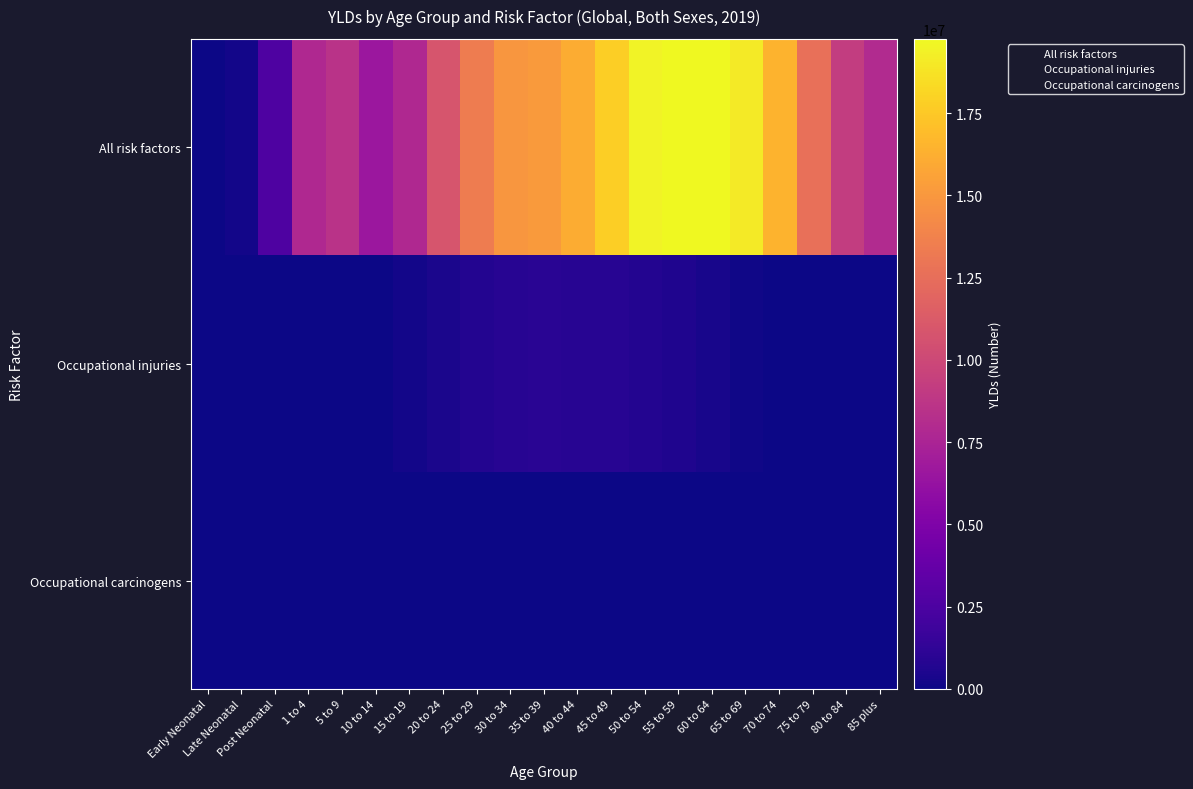

Reading left to right, list all the values displayed in this chart.

All risk factors: Early Neonatal=35979.8	Late Neonatal=226583.1	Post Neonatal=2587730.0	1 to 4=7864333.0	5 to 9=8531729.5	10 to 14=6629142.2	15 to 19=7831669.7	20 to 24=10809824.8	25 to 29=13425747.2	30 to 34=14973986.8	35 to 39=15177158.5	40 to 44=16118265.0	45 to 49=17811794.9	50 to 54=19478267.3	55 to 59=19696849.7	60 to 64=19760449.6	65 to 69=19116563.6	70 to 74=16478373.2	75 to 79=12594335.5	80 to 84=9211797.8	85 plus=7957598.1
Occupational injuries: Early Neonatal=0.0	Late Neonatal=0.0	Post Neonatal=0.0	1 to 4=0.0	5 to 9=0.0	10 to 14=0.0	15 to 19=226576.4	20 to 24=423030.5	25 to 29=713034.1	30 to 34=906196.8	35 to 39=934218.1	40 to 44=918875.1	45 to 49=873598.8	50 to 54=747330.1	55 to 59=559978.0	60 to 64=328166.5	65 to 69=132074.6	70 to 74=56972.3	75 to 79=18806.2	80 to 84=3974.2	85 plus=0.0
Occupational carcinogens: Early Neonatal=0.0	Late Neonatal=0.0	Post Neonatal=0.0	1 to 4=0.0	5 to 9=0.0	10 to 14=0.0	15 to 19=0.0	20 to 24=0.0	25 to 29=0.0	30 to 34=0.0	35 to 39=0.0	40 to 44=0.0	45 to 49=0.0	50 to 54=0.0	55 to 59=0.0	60 to 64=0.0	65 to 69=0.0	70 to 74=0.0	75 to 79=0.0	80 to 84=28275.0	85 plus=17481.9